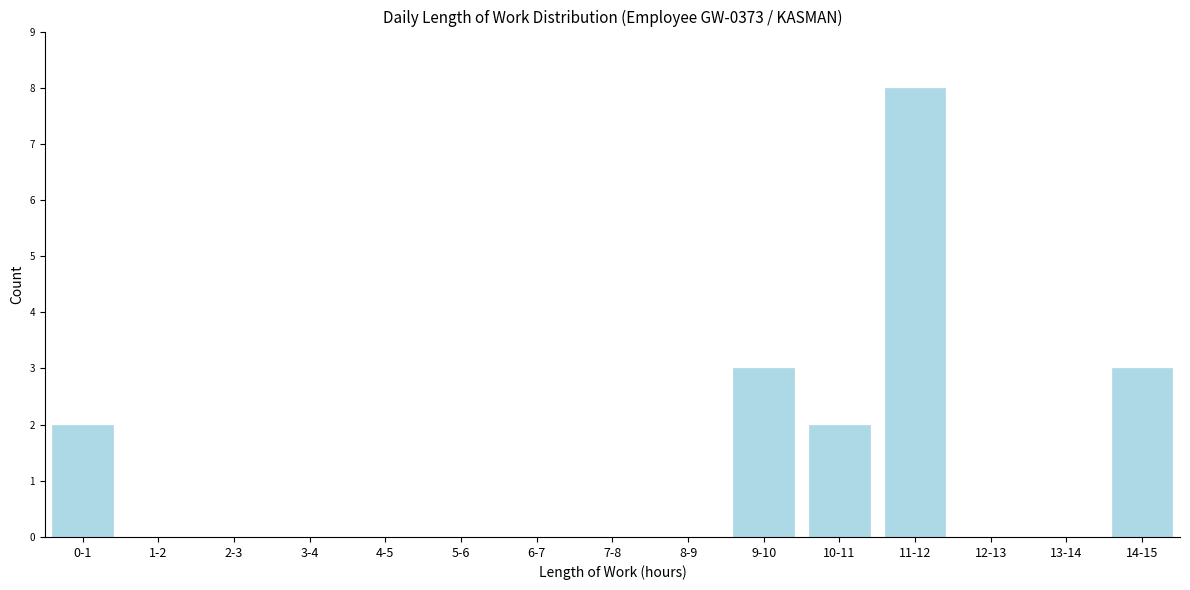

Reading right to left, list all the values displayed in this chart.

14-15=3	13-14=0	12-13=0	11-12=8	10-11=2	9-10=3	8-9=0	7-8=0	6-7=0	5-6=0	4-5=0	3-4=0	2-3=0	1-2=0	0-1=2